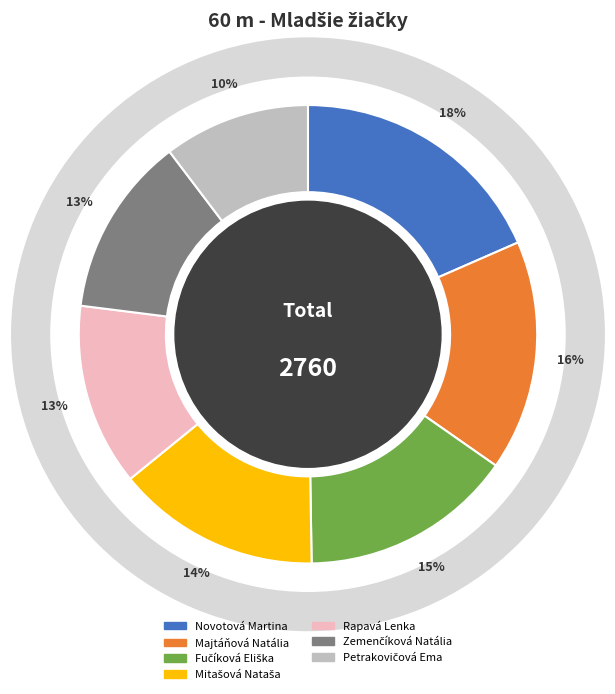

Which category has the smallest portion of the pie?

Petrakovičová Ema